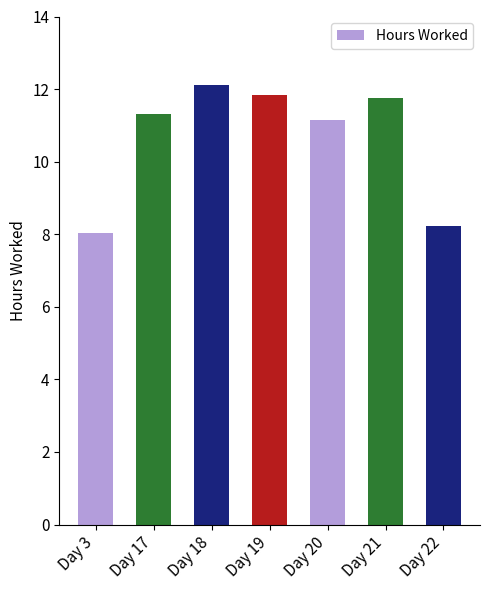

What is the minimum value shown in the chart?

8.0